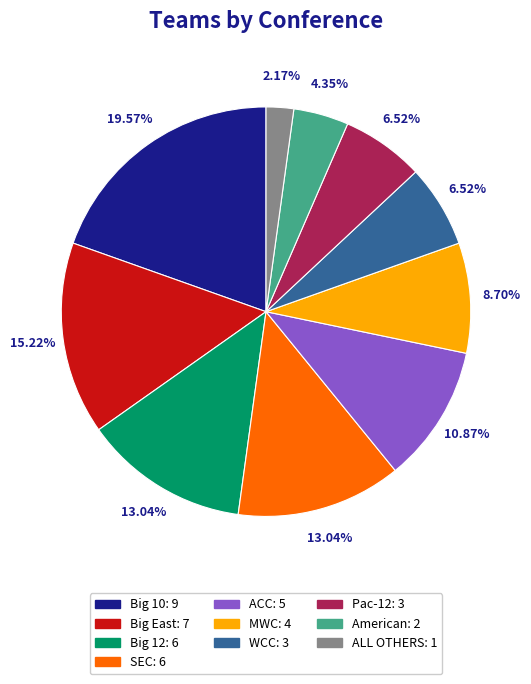

Is there a majority slice in this chart?

No